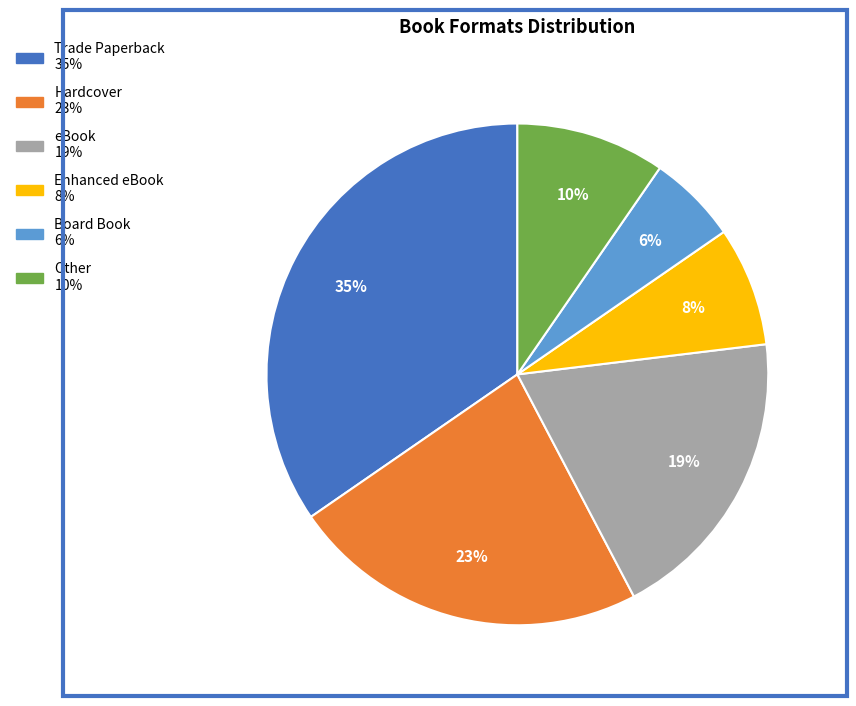

To the nearest percent, what is the average slice percentage?

17%